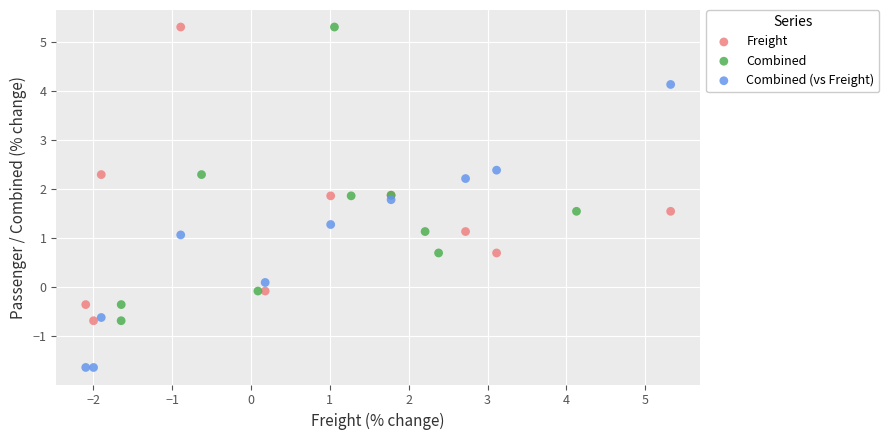

Which series reaches the minimum Y coordinate?

Combined (vs Freight)